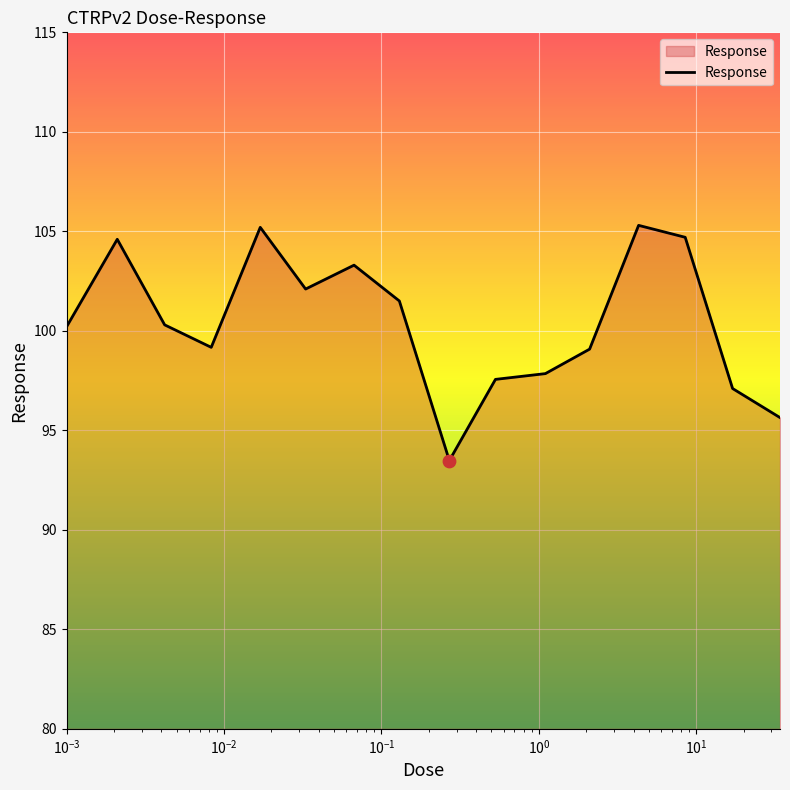

What is the difference between the maximum and minimum values?

11.8